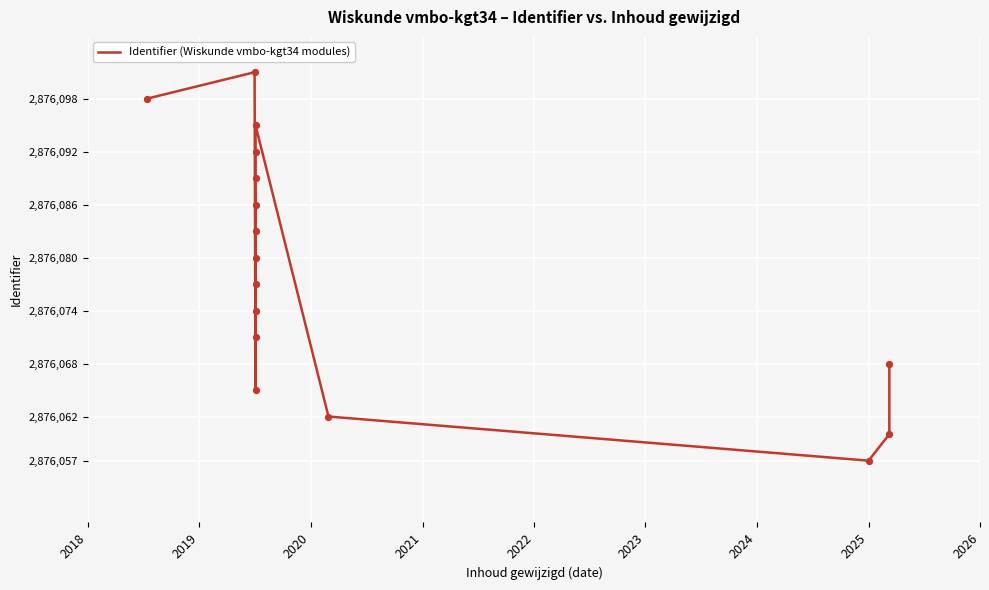

Approximately how many times larger is the value at 2026 compared to 2021?

1.0